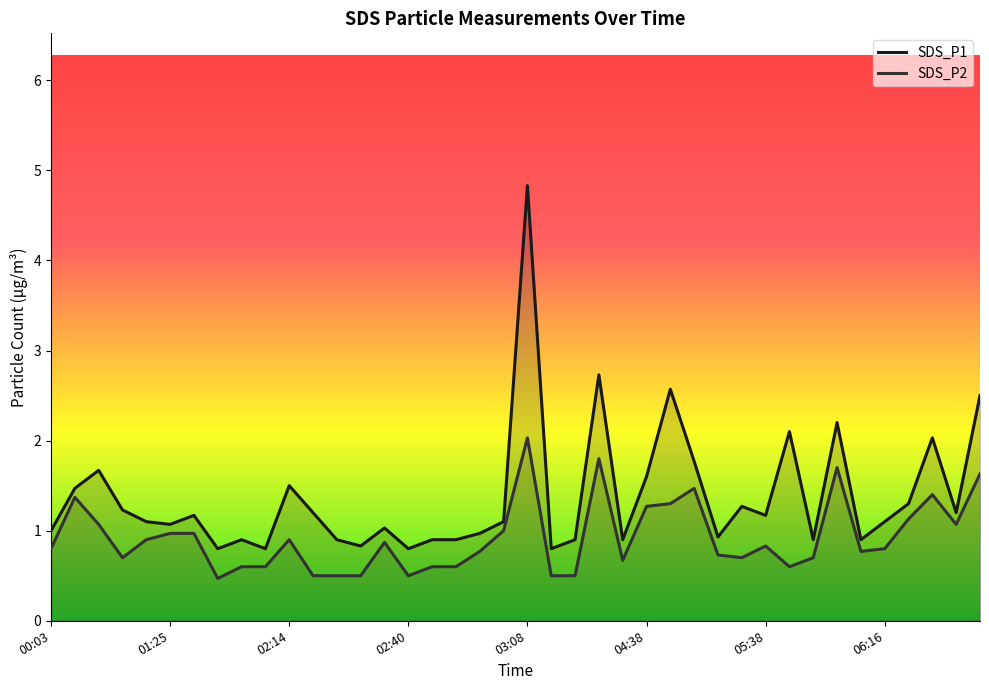

What is the label of the 30th point from the left?

05:32